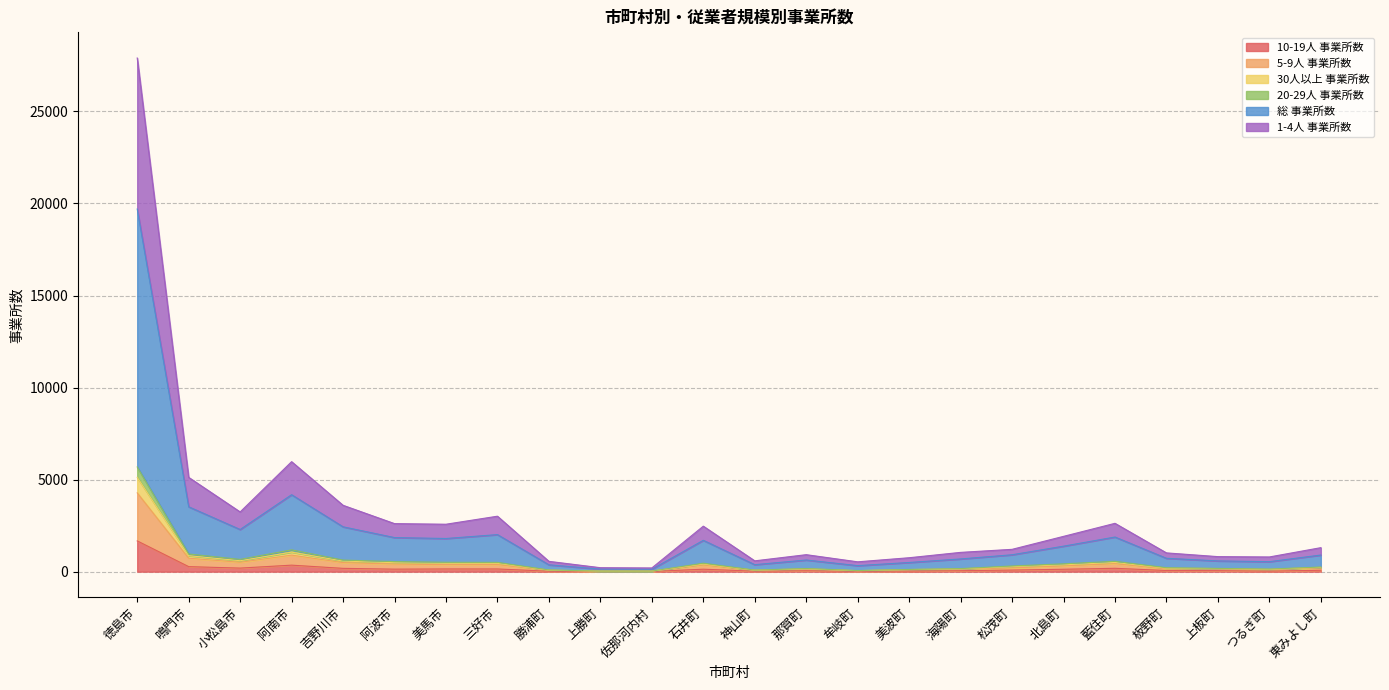

What position from the left is 上勝町?

10